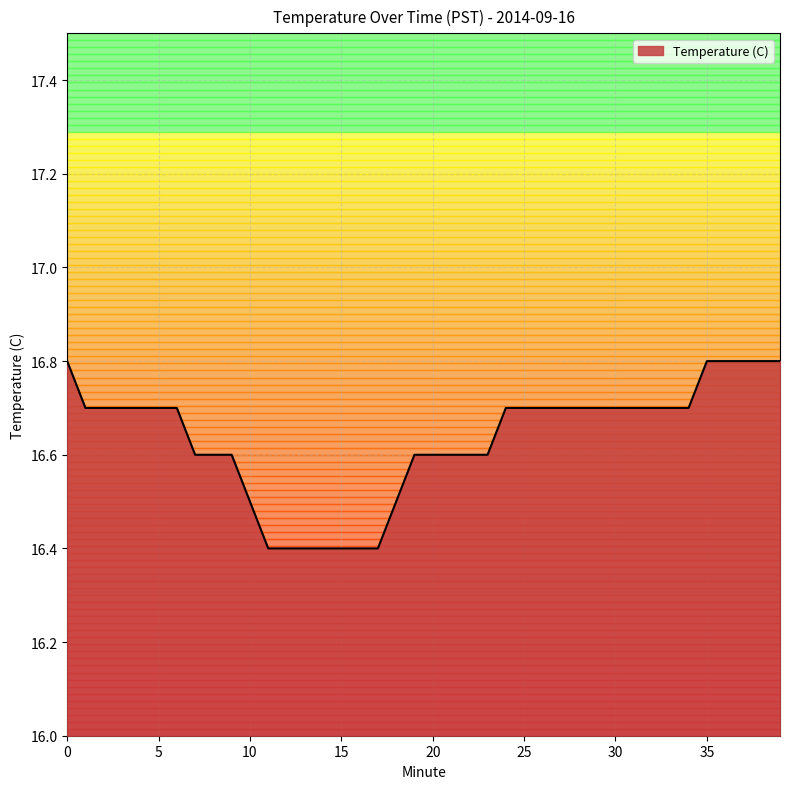

What is the difference between the second highest and minimum values?

0.4